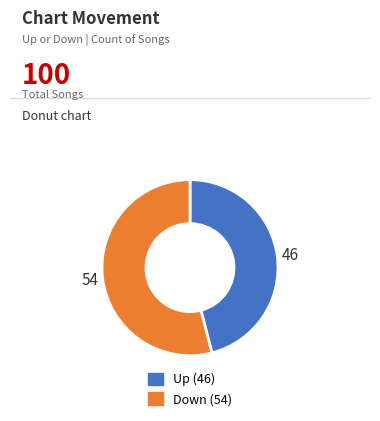

Is there any slice that represents more than half of the pie?

Yes